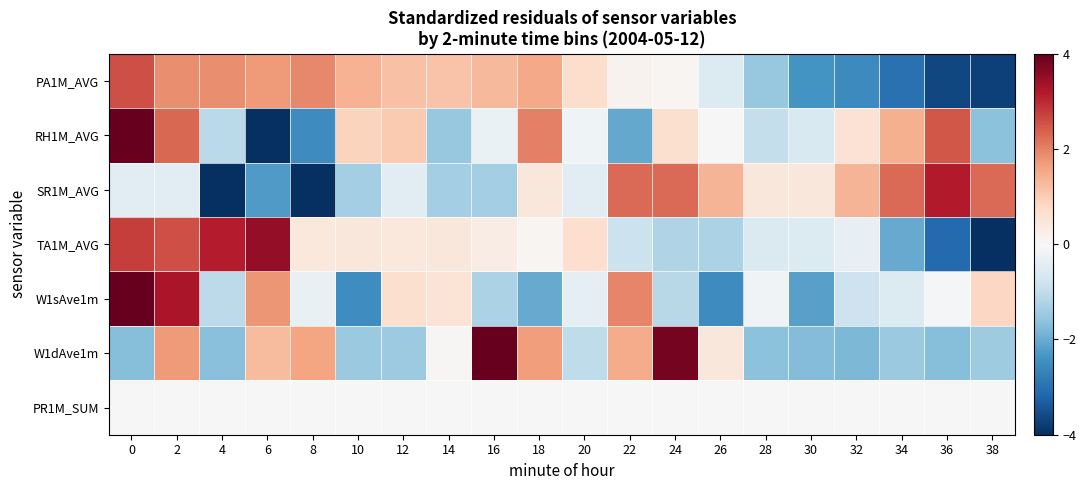

Reading left to right, list all the values displayed in this chart.

PA1M_AVG: 0=2.6	2=1.9	4=1.9	6=1.7	8=1.9	10=1.4	12=1.2	14=1.1	16=1.3	18=1.5	20=0.7	22=0.1	24=0.1	26=-0.6	28=-1.5	30=-2.4	32=-2.6	34=-3.0	36=-3.6	38=-3.7
RH1M_AVG: 0=4.3	2=2.3	4=-1.1	6=-4.8	8=-2.5	10=0.9	12=1.0	14=-1.5	16=-0.3	18=2.0	20=-0.2	22=-2.0	24=0.6	26=-0.0	28=-0.9	30=-0.6	32=0.6	34=1.4	36=2.5	38=-1.6
SR1M_AVG: 0=-0.5	2=-0.5	4=-4.1	6=-2.3	8=-4.1	10=-1.4	12=-0.5	14=-1.4	16=-1.4	18=0.5	20=-0.5	22=2.3	24=2.3	26=1.4	28=0.5	30=0.5	32=1.4	34=2.3	36=3.2	38=2.3
TA1M_AVG: 0=2.8	2=2.6	4=3.2	6=3.5	8=0.4	10=0.5	12=0.4	14=0.5	16=0.3	18=0.1	20=0.7	22=-0.8	24=-1.2	26=-1.3	28=-0.6	30=-0.5	32=-0.3	34=-2.0	36=-3.1	38=-4.9
W1sAve1m: 0=5.9	2=3.3	4=-1.1	6=1.8	8=-0.3	10=-2.5	12=0.6	14=0.5	16=-1.3	18=-2.0	20=-0.4	22=1.9	24=-1.1	26=-2.5	28=-0.1	30=-2.2	32=-0.8	34=-0.5	36=-0.1	38=0.8
W1dAve1m: 0=-1.7	2=1.7	4=-1.7	6=1.3	8=1.6	10=-1.5	12=-1.5	14=0.0	16=5.1	18=1.7	20=-1.0	22=1.5	24=3.8	26=0.5	28=-1.7	30=-1.7	32=-1.8	34=-1.5	36=-1.7	38=-1.4
PR1M_SUM: 0=0.0	2=0.0	4=0.0	6=0.0	8=0.0	10=0.0	12=0.0	14=0.0	16=0.0	18=0.0	20=0.0	22=0.0	24=0.0	26=0.0	28=0.0	30=0.0	32=0.0	34=0.0	36=0.0	38=0.0